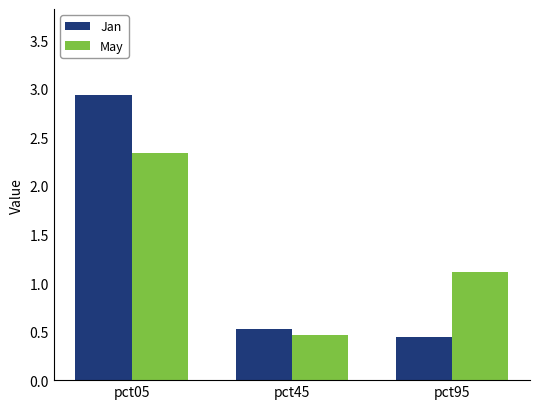

True or false: May has a value of 1.1 at pct95.

True